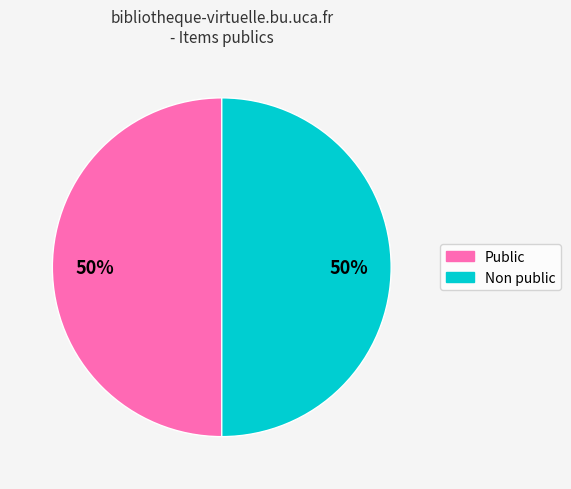

Count the number of slices in the pie.

2